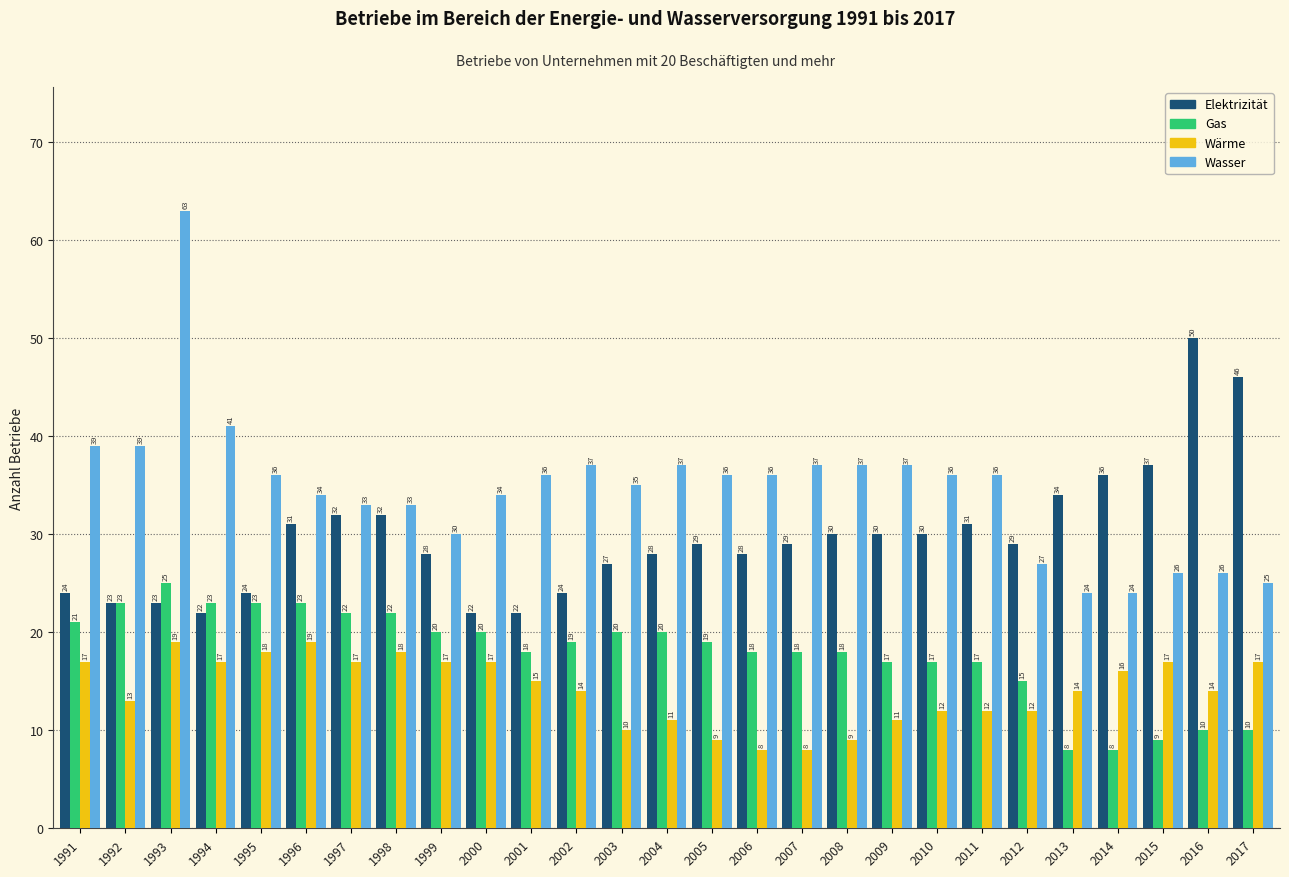

Reading left to right, extract all data points from this chart.

Elektrizität: 1991=24	1992=23	1993=23	1994=22	1995=24	1996=31	1997=32	1998=32	1999=28	2000=22	2001=22	2002=24	2003=27	2004=28	2005=29	2006=28	2007=29	2008=30	2009=30	2010=30	2011=31	2012=29	2013=34	2014=36	2015=37	2016=50	2017=46
Gas: 1991=21	1992=23	1993=25	1994=23	1995=23	1996=23	1997=22	1998=22	1999=20	2000=20	2001=18	2002=19	2003=20	2004=20	2005=19	2006=18	2007=18	2008=18	2009=17	2010=17	2011=17	2012=15	2013=8	2014=8	2015=9	2016=10	2017=10
Wärme: 1991=17	1992=13	1993=19	1994=17	1995=18	1996=19	1997=17	1998=18	1999=17	2000=17	2001=15	2002=14	2003=10	2004=11	2005=9	2006=8	2007=8	2008=9	2009=11	2010=12	2011=12	2012=12	2013=14	2014=16	2015=17	2016=14	2017=17
Wasser: 1991=39	1992=39	1993=63	1994=41	1995=36	1996=34	1997=33	1998=33	1999=30	2000=34	2001=36	2002=37	2003=35	2004=37	2005=36	2006=36	2007=37	2008=37	2009=37	2010=36	2011=36	2012=27	2013=24	2014=24	2015=26	2016=26	2017=25